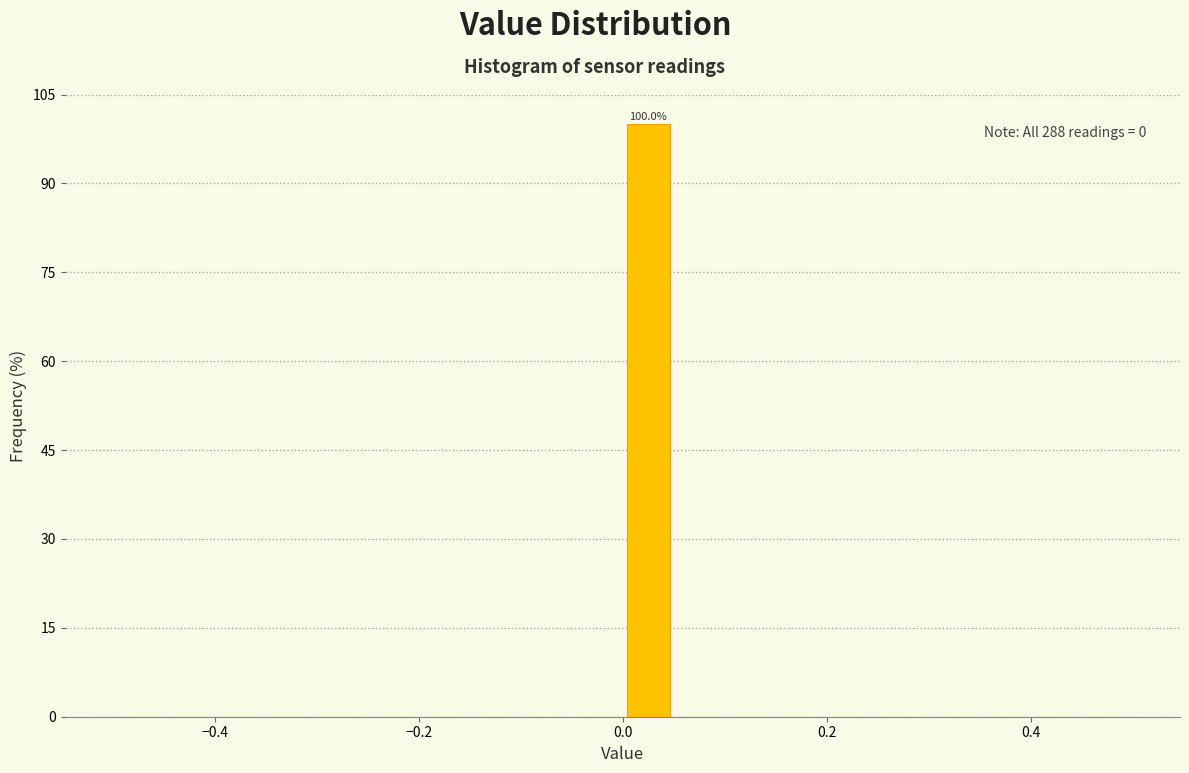

Read against the x-axis, roughly where is the centre of the tallest bar?

0.02